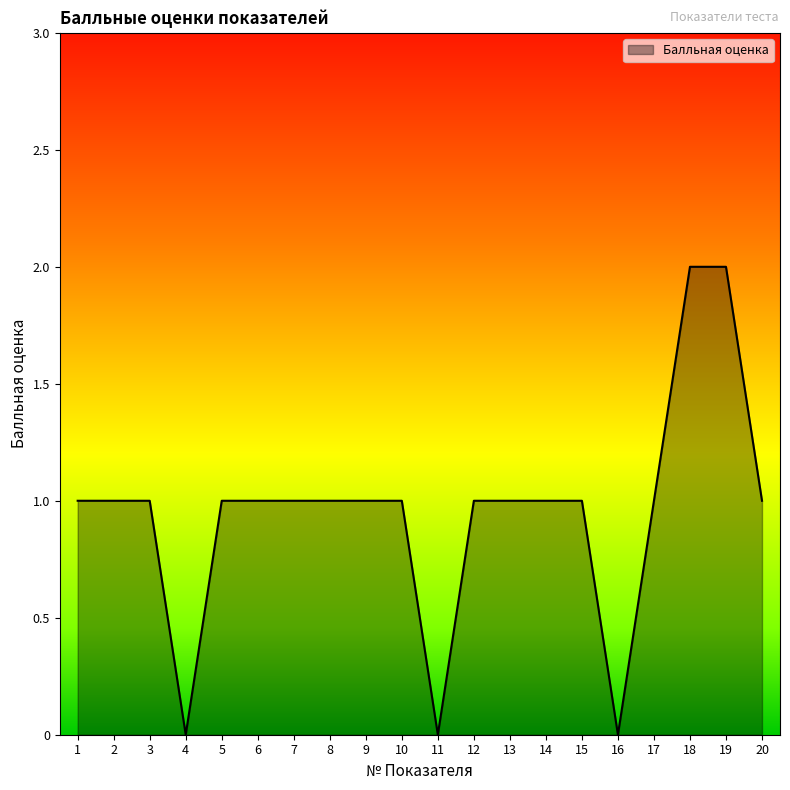

How many distinct data groups are displayed?

1